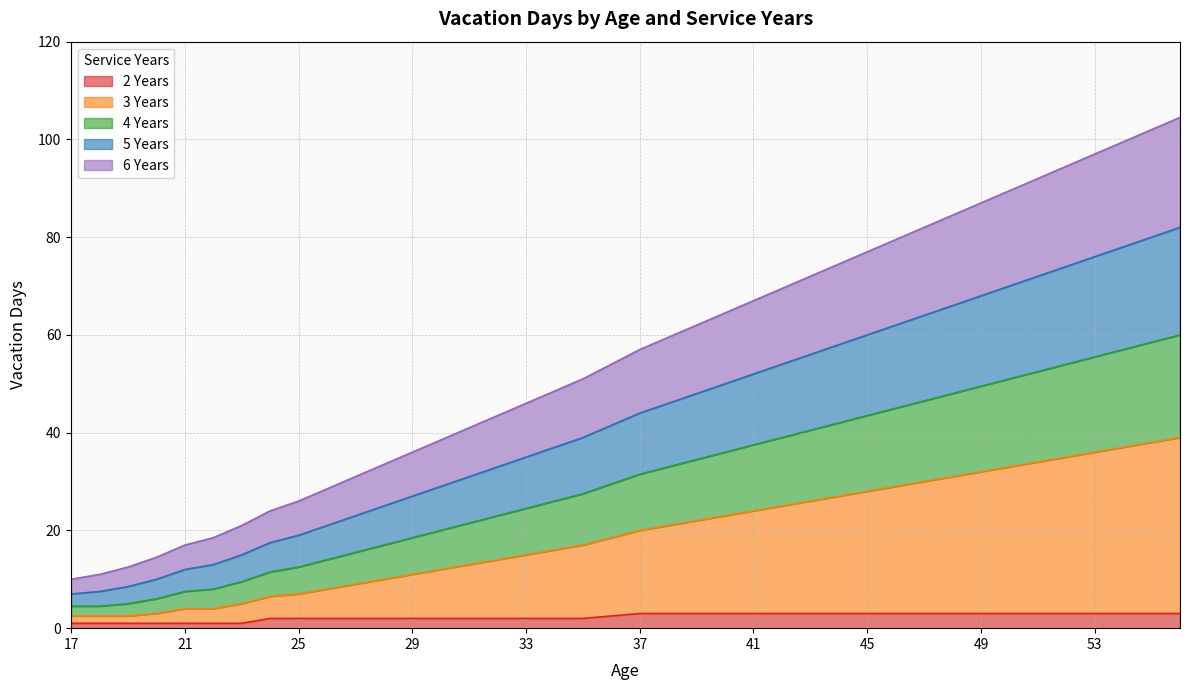

What is the greatest value displayed?

104.5